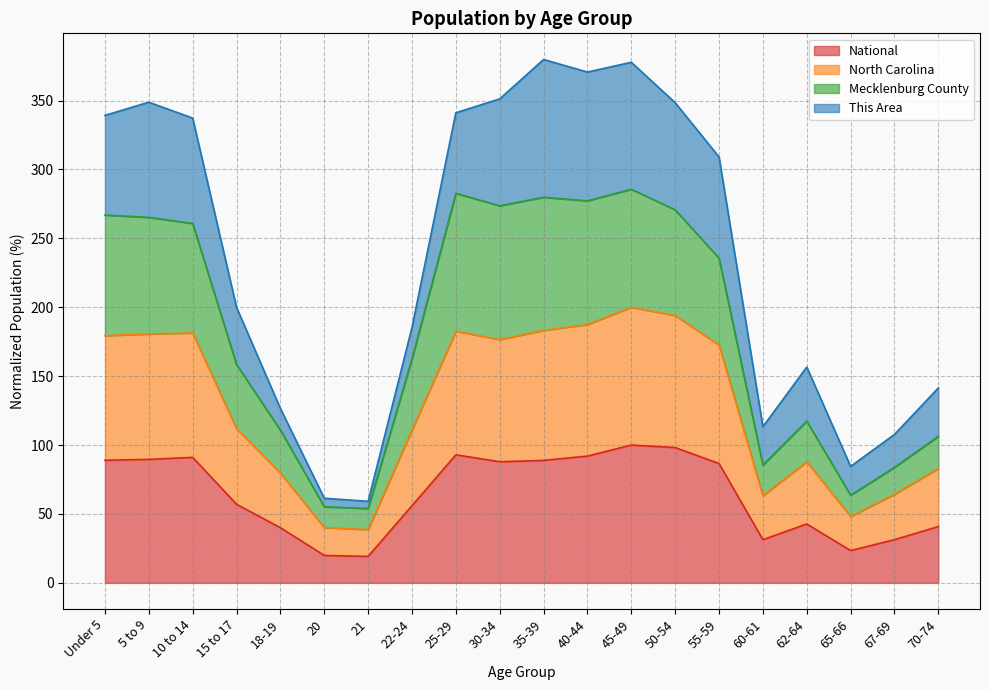

What is the label of the 8th point from the right?

45-49